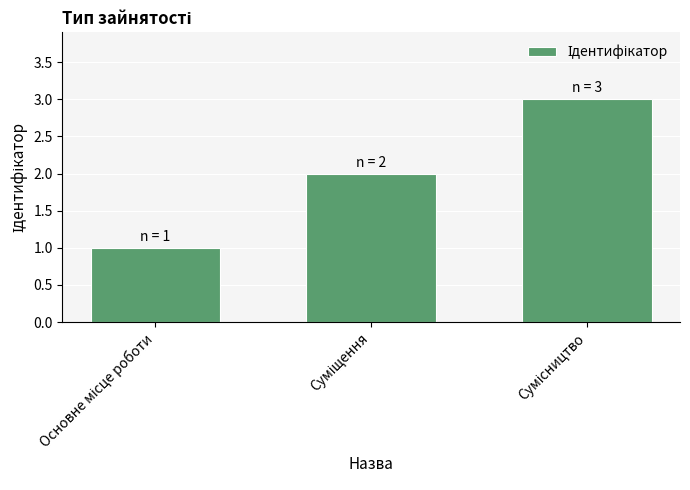

What is the sum of all values?

6